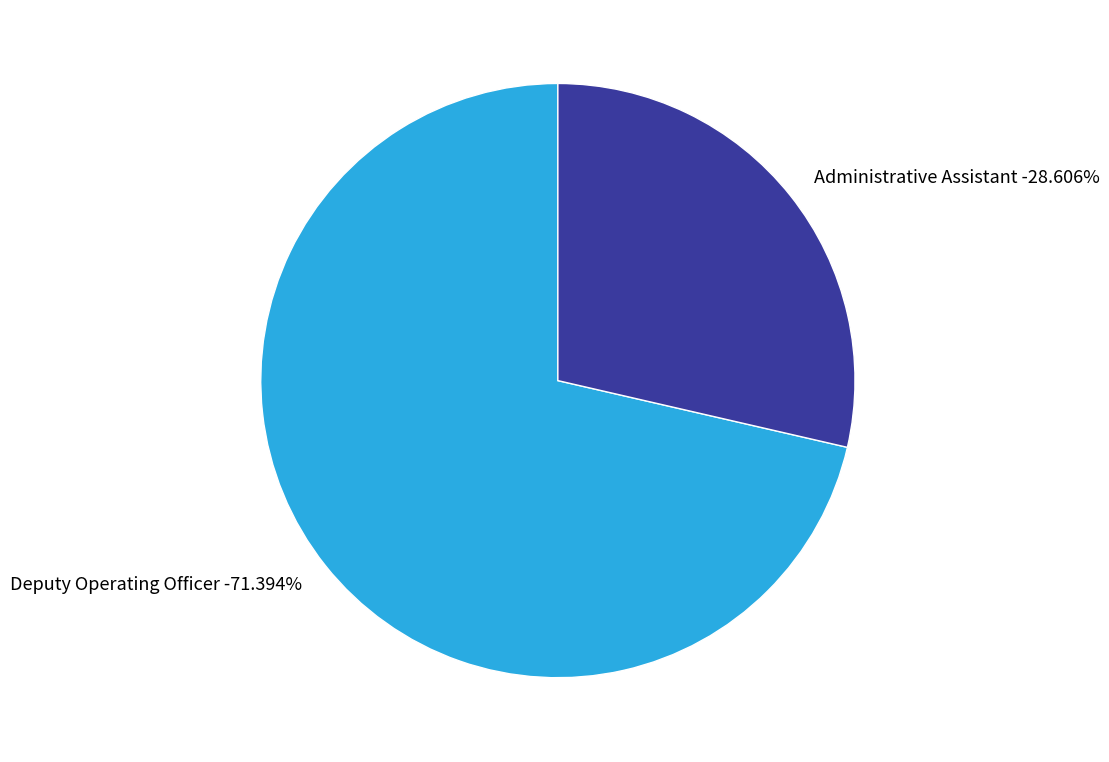

What is the smallest slice in the pie chart?

Administrative Assistant